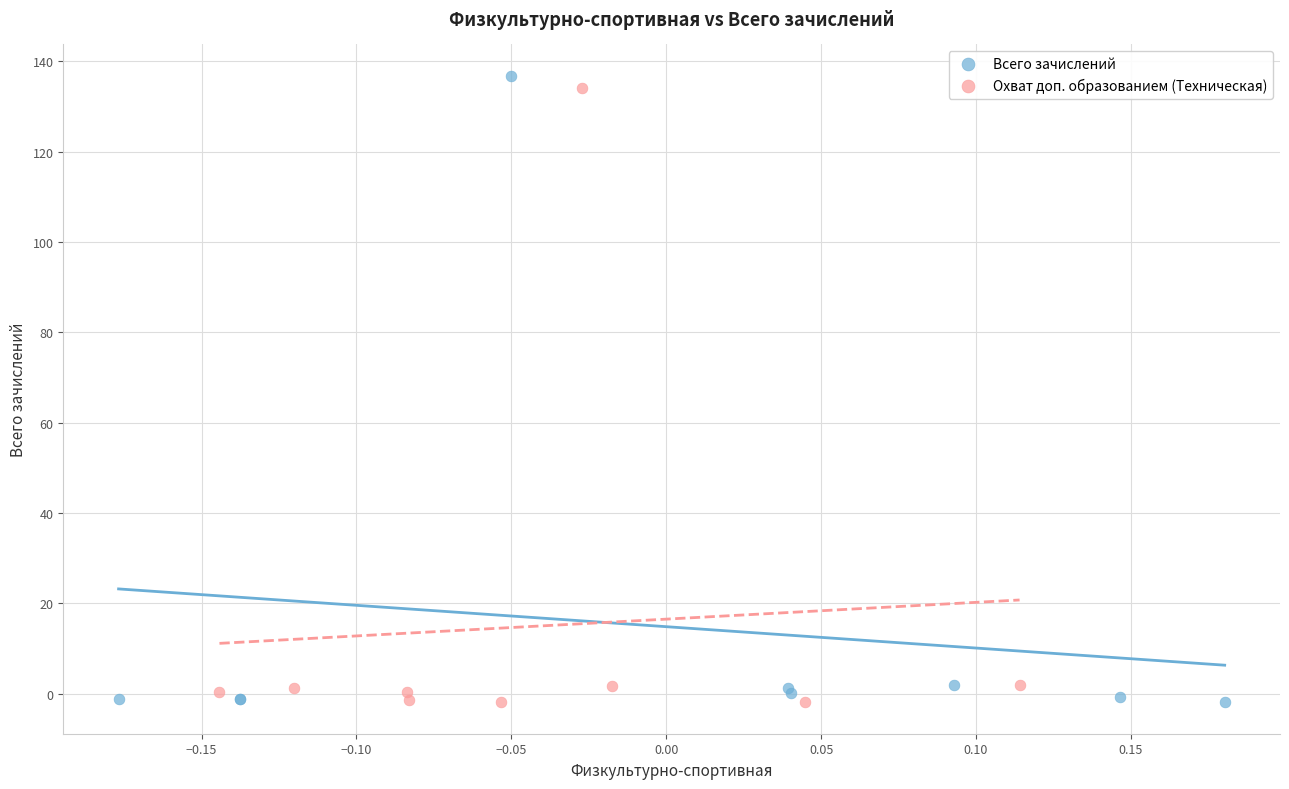

Which series has the largest Y range (max minus min)?

Всего зачислений